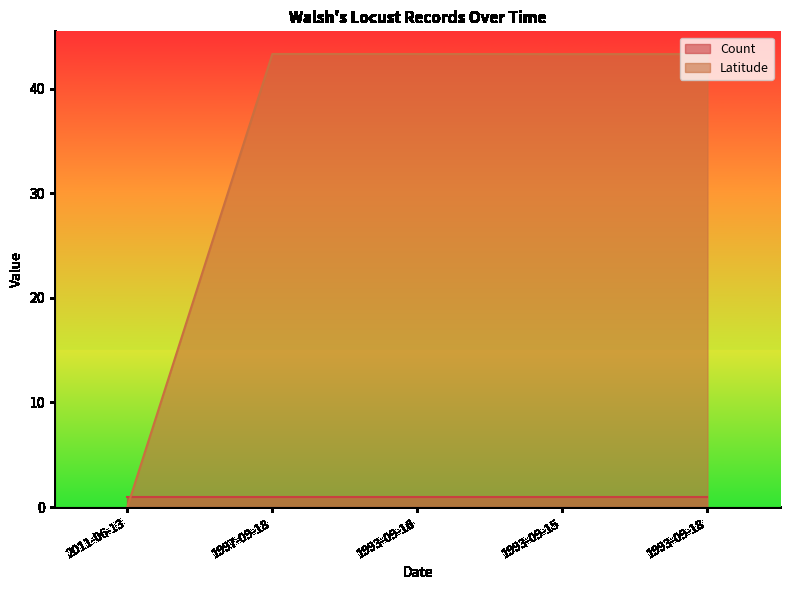

Rank the categories by value from highest to lowest.

1997-09-18, 1993-09-16, 1993-09-15, 1993-09-18, 2011-06-13